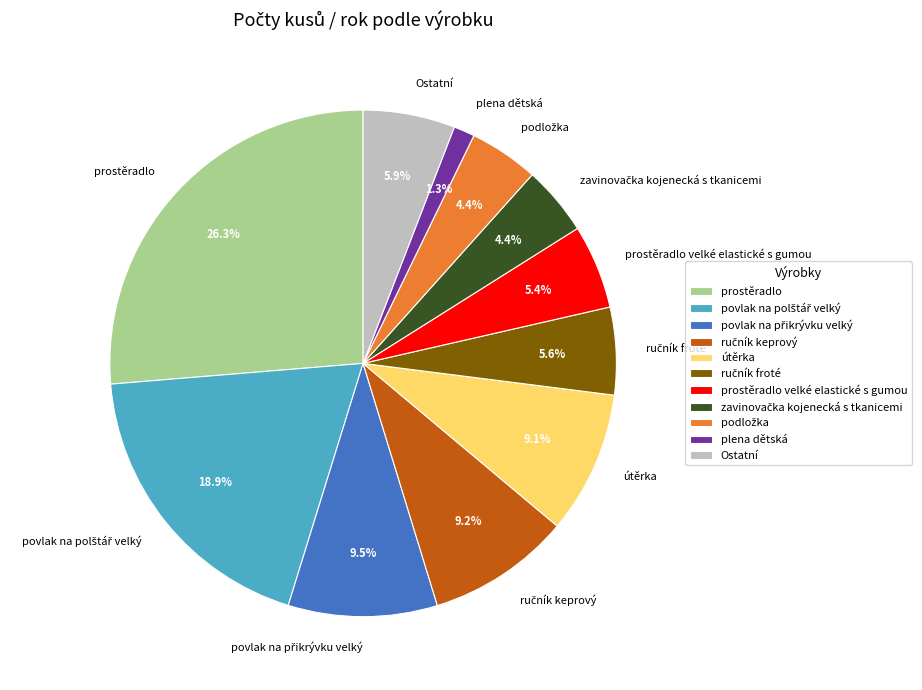

How much of the chart is everything except prostěradlo?

73.7%